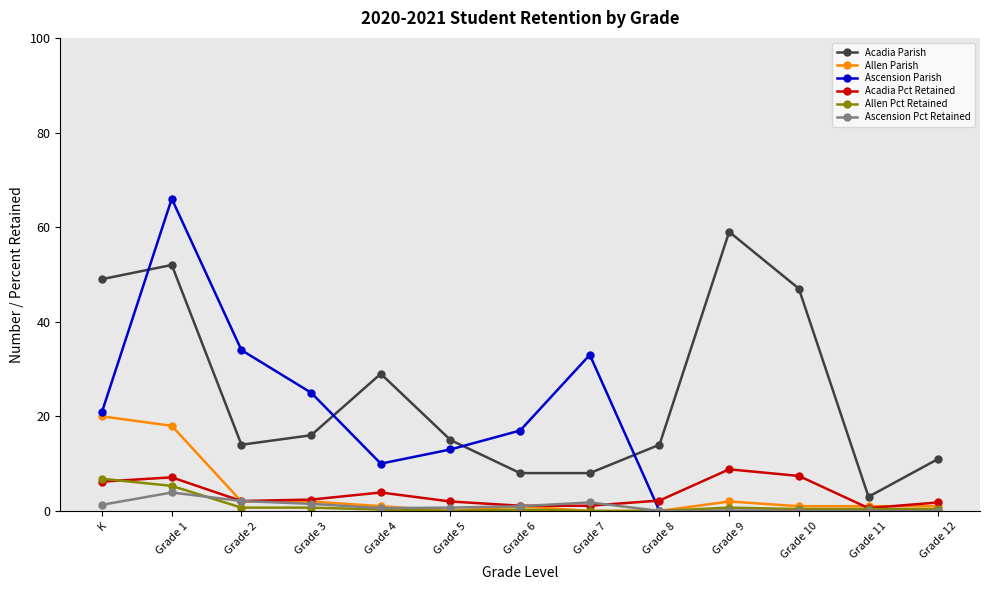

Does the chart display data point markers on the line(s)?

Yes